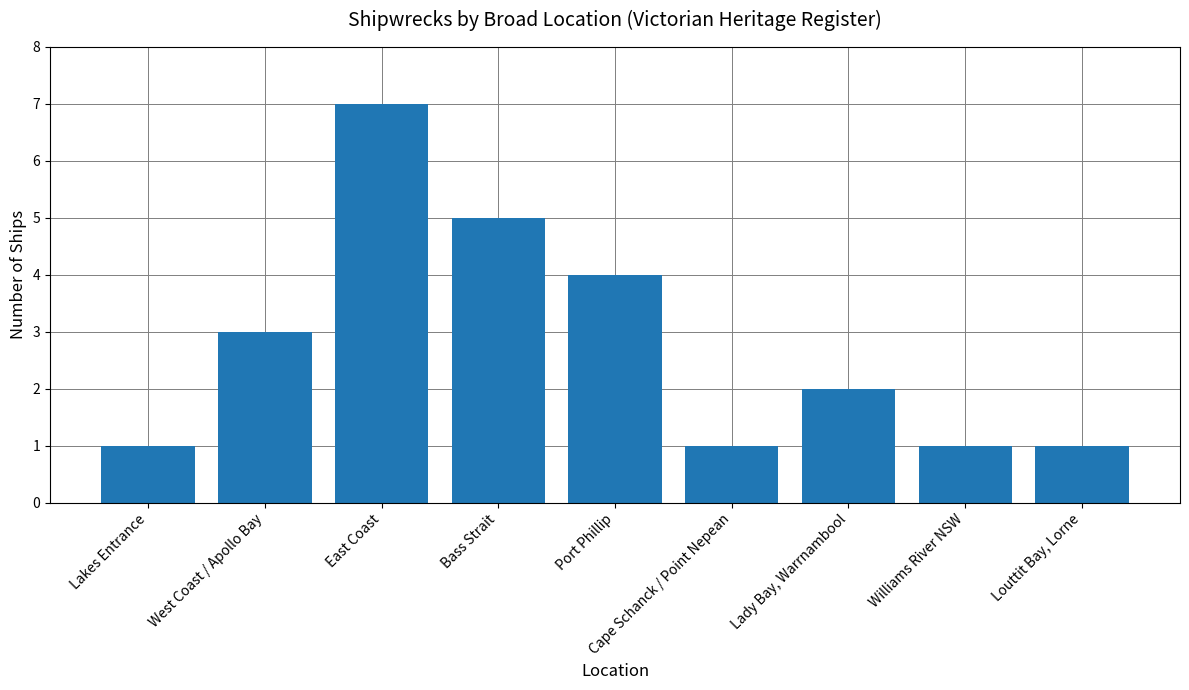

Reading left to right, extract all data points from this chart.

1	3	7	5	4	1	2	1	1